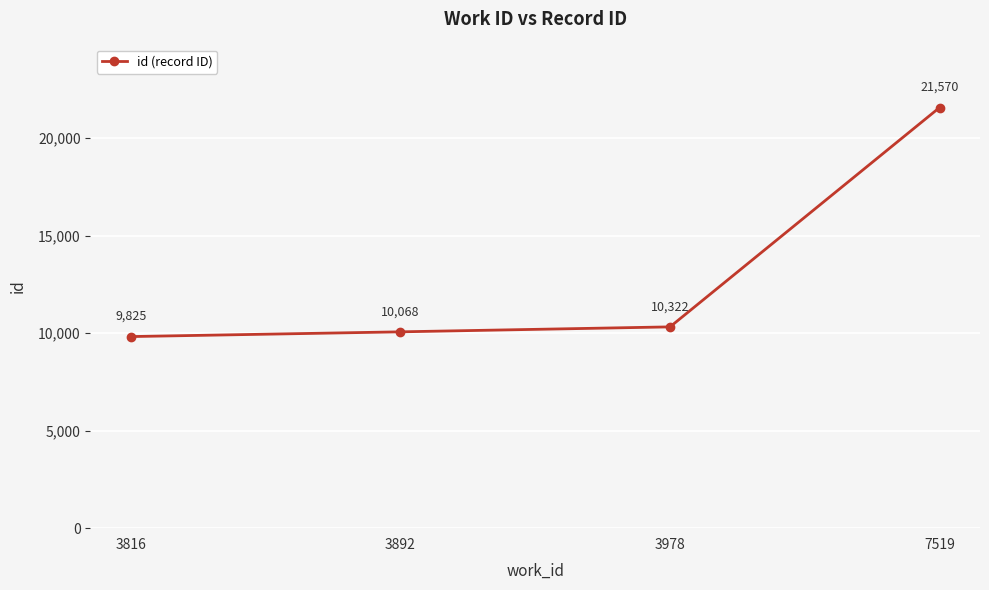

At which label is the value closest to 15697?

3978